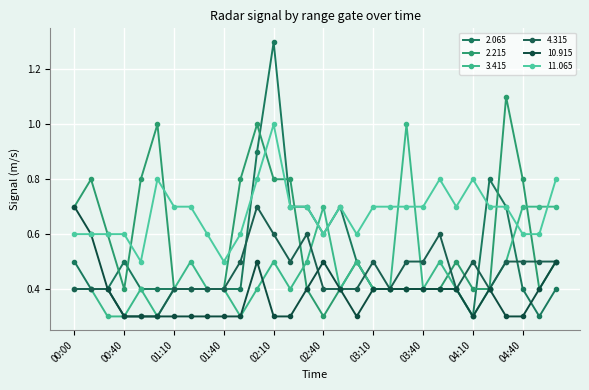

Reading left to right, transcribe all the data shown in this chart.

2.065: 0.5	0.4	0.4	0.5	0.4	0.4	0.4	0.4	0.4	0.4	0.4	0.9	1.3	0.7	0.7	0.6	0.7	0.5	0.4	0.4	0.4	0.4	0.4	0.4	0.3	0.8	0.7	0.4	0.3	0.4
2.215: 0.7	0.8	0.6	0.4	0.8	1.0	0.4	0.4	0.4	0.4	0.8	1.0	0.8	0.8	0.4	0.3	0.4	0.5	0.4	0.4	0.4	0.4	0.4	0.5	0.4	0.4	1.1	0.8	0.4	0.5
3.415: 0.4	0.4	0.3	0.3	0.4	0.3	0.4	0.5	0.4	0.4	0.3	0.4	0.5	0.4	0.5	0.7	0.4	0.5	0.4	0.4	1.0	0.4	0.5	0.4	0.3	0.4	0.5	0.7	0.7	0.7
4.315: 0.4	0.4	0.4	0.3	0.3	0.3	0.4	0.4	0.4	0.4	0.5	0.7	0.6	0.5	0.6	0.4	0.4	0.4	0.5	0.4	0.5	0.5	0.6	0.4	0.5	0.4	0.5	0.5	0.5	0.5
10.915: 0.7	0.6	0.4	0.3	0.3	0.3	0.3	0.3	0.3	0.3	0.3	0.5	0.3	0.3	0.4	0.5	0.4	0.3	0.4	0.4	0.4	0.4	0.4	0.4	0.3	0.4	0.3	0.3	0.4	0.5
11.065: 0.6	0.6	0.6	0.6	0.5	0.8	0.7	0.7	0.6	0.5	0.6	0.8	1.0	0.7	0.7	0.6	0.7	0.6	0.7	0.7	0.7	0.7	0.8	0.7	0.8	0.7	0.7	0.6	0.6	0.8